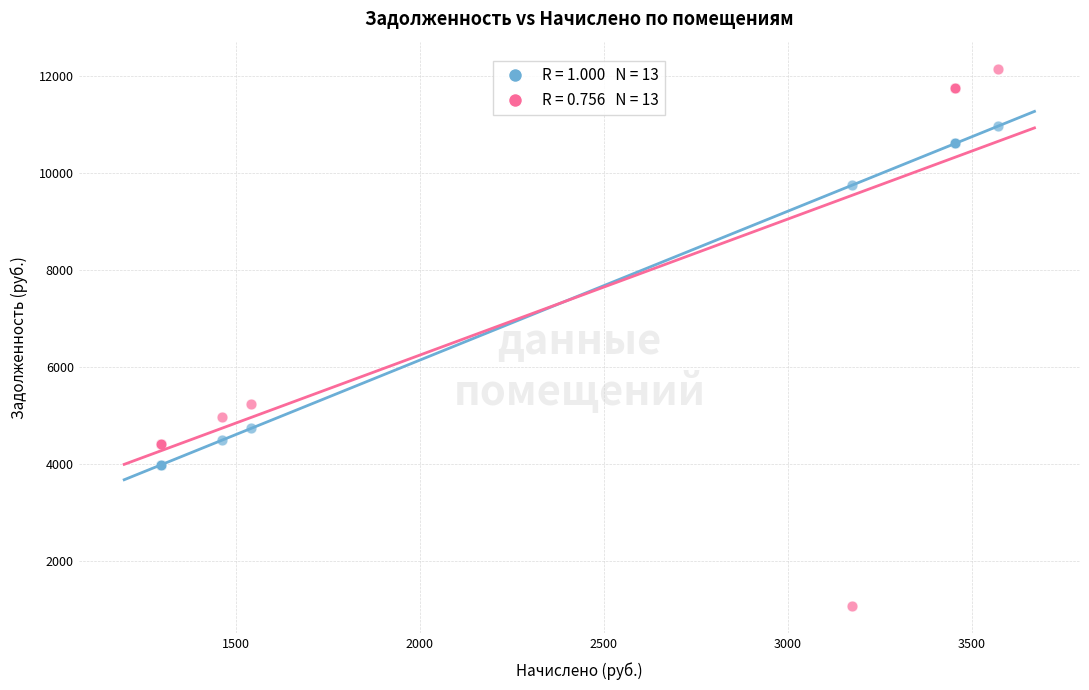

Across all series, what Y value is closest to 6605?

5243.2